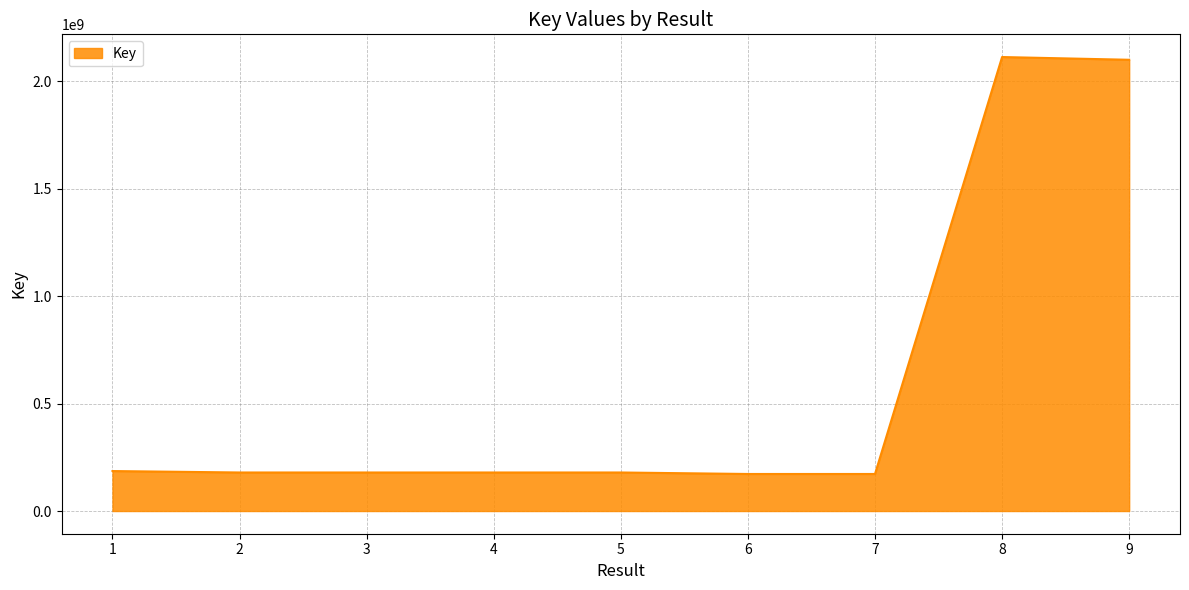

The value at 4 is 179355857. True or false?

True